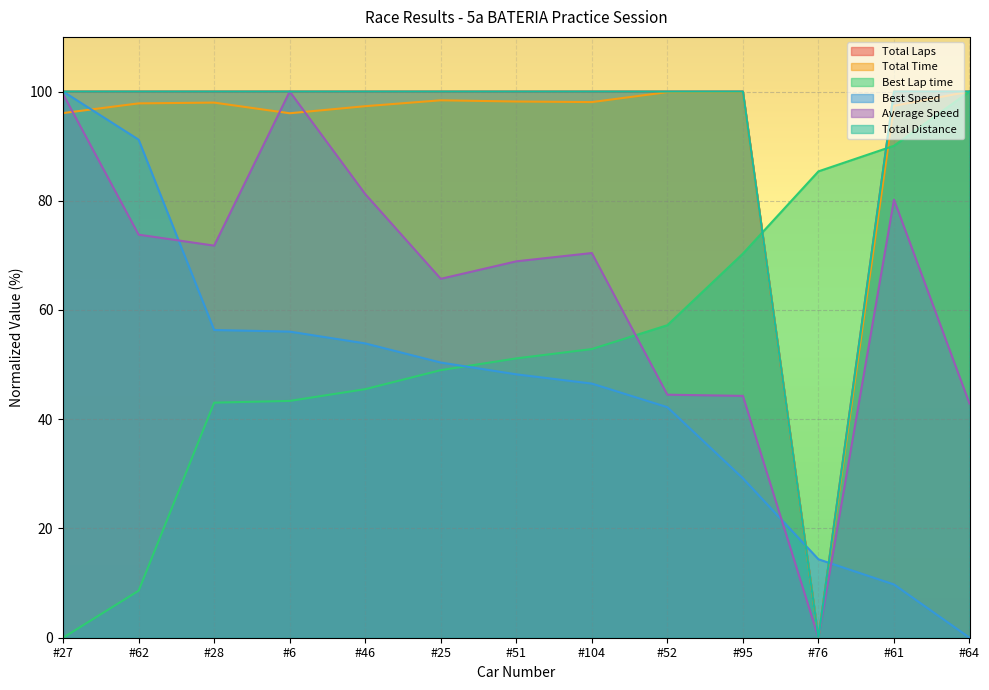

Reading left to right, list all the values displayed in this chart.

Total Laps: 100.0	100.0	100.0	100.0	100.0	100.0	100.0	100.0	100.0	100.0	0.0	100.0	100.0
Total Time: 96.1	97.8	98.0	96.0	97.3	98.4	98.2	98.1	99.9	99.9	0.0	97.4	100.0
Best Lap time: 0.0	8.6	43.0	43.4	45.5	49.0	51.1	52.8	57.2	70.3	85.4	90.1	100.0
Best Speed: 100.0	91.2	56.3	56.0	53.9	50.4	48.2	46.5	42.2	29.2	14.4	9.7	0.0
Average Speed: 99.5	73.8	71.8	100.0	81.2	65.7	68.9	70.4	44.5	44.3	0.0	80.2	42.9
Total Distance: 100.0	100.0	100.0	100.0	100.0	100.0	100.0	100.0	100.0	100.0	0.0	100.0	100.0